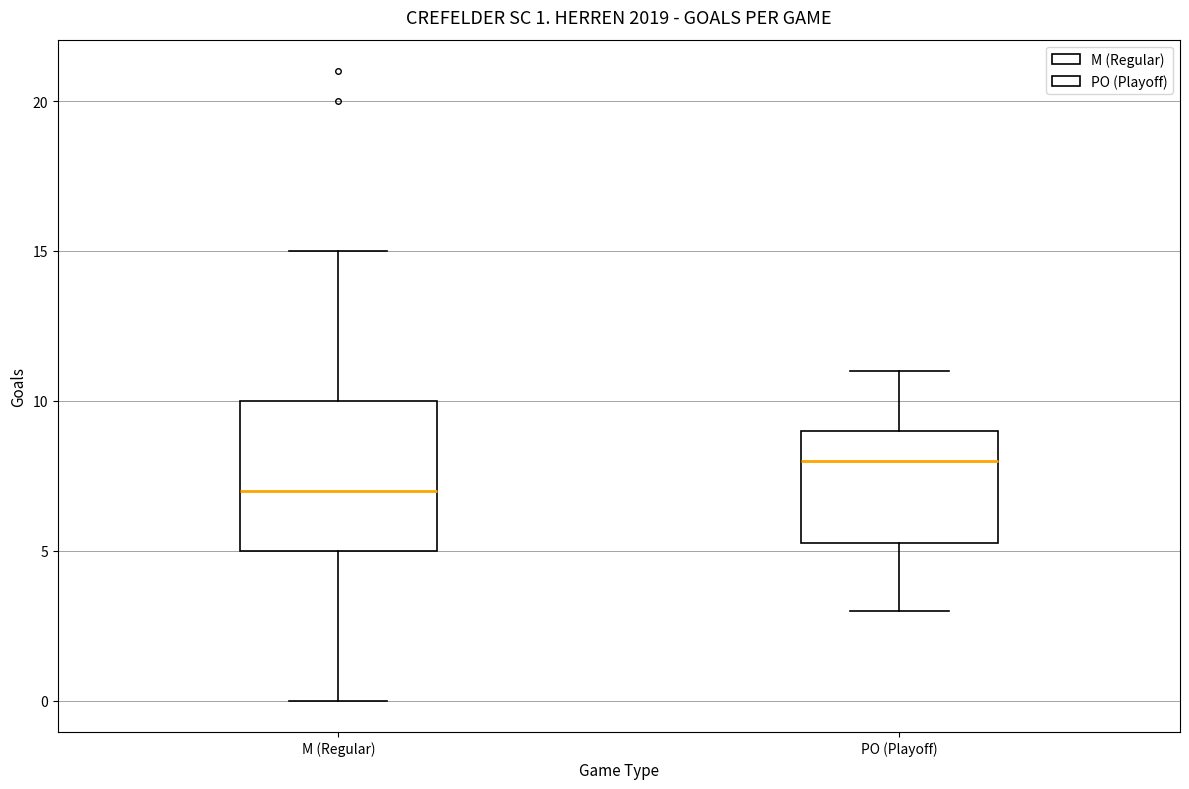

Which box has the highest median line?

PO (Playoff)